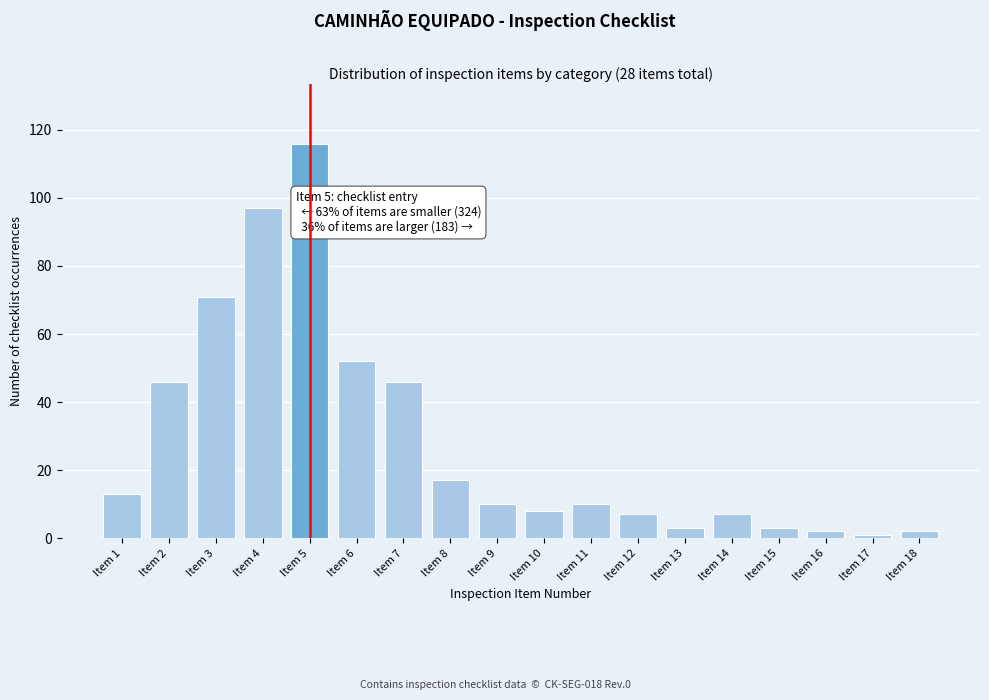

Reading left to right, extract all data points from this chart.

Item 1=13	Item 2=46	Item 3=71	Item 4=97	Item 5=116	Item 6=52	Item 7=46	Item 8=17	Item 9=10	Item 10=8	Item 11=10	Item 12=7	Item 13=3	Item 14=7	Item 15=3	Item 16=2	Item 17=1	Item 18=2